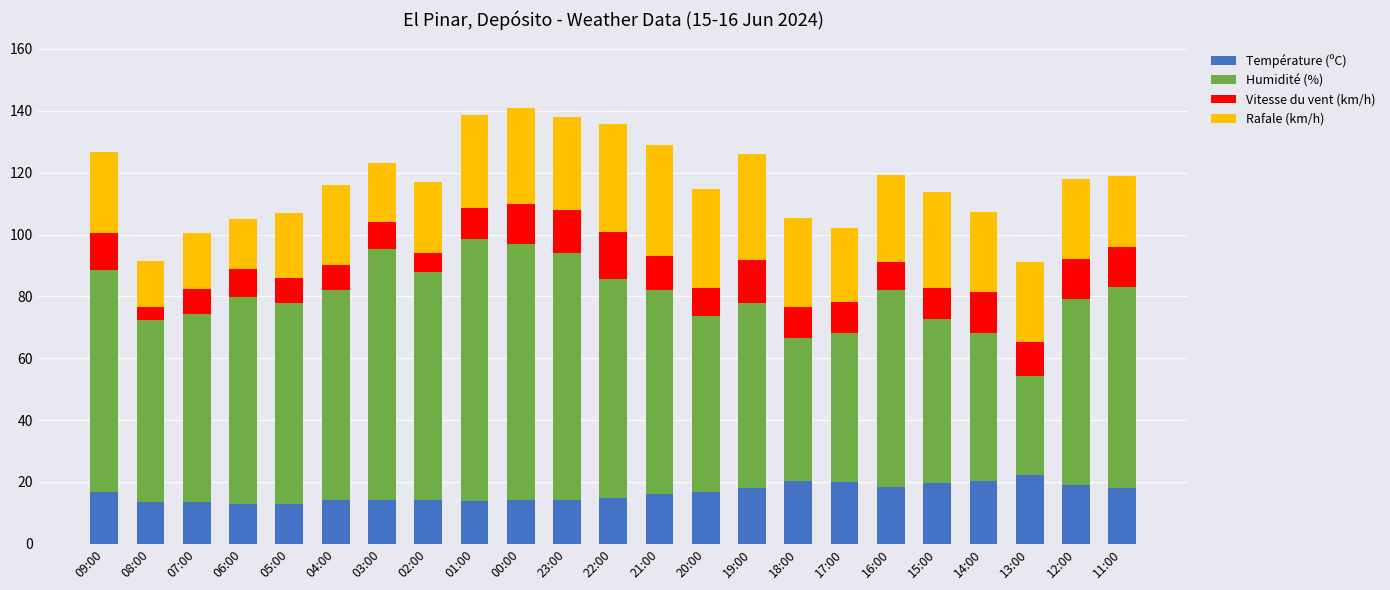

What is the sum of all Température (ºC) values?

376.7